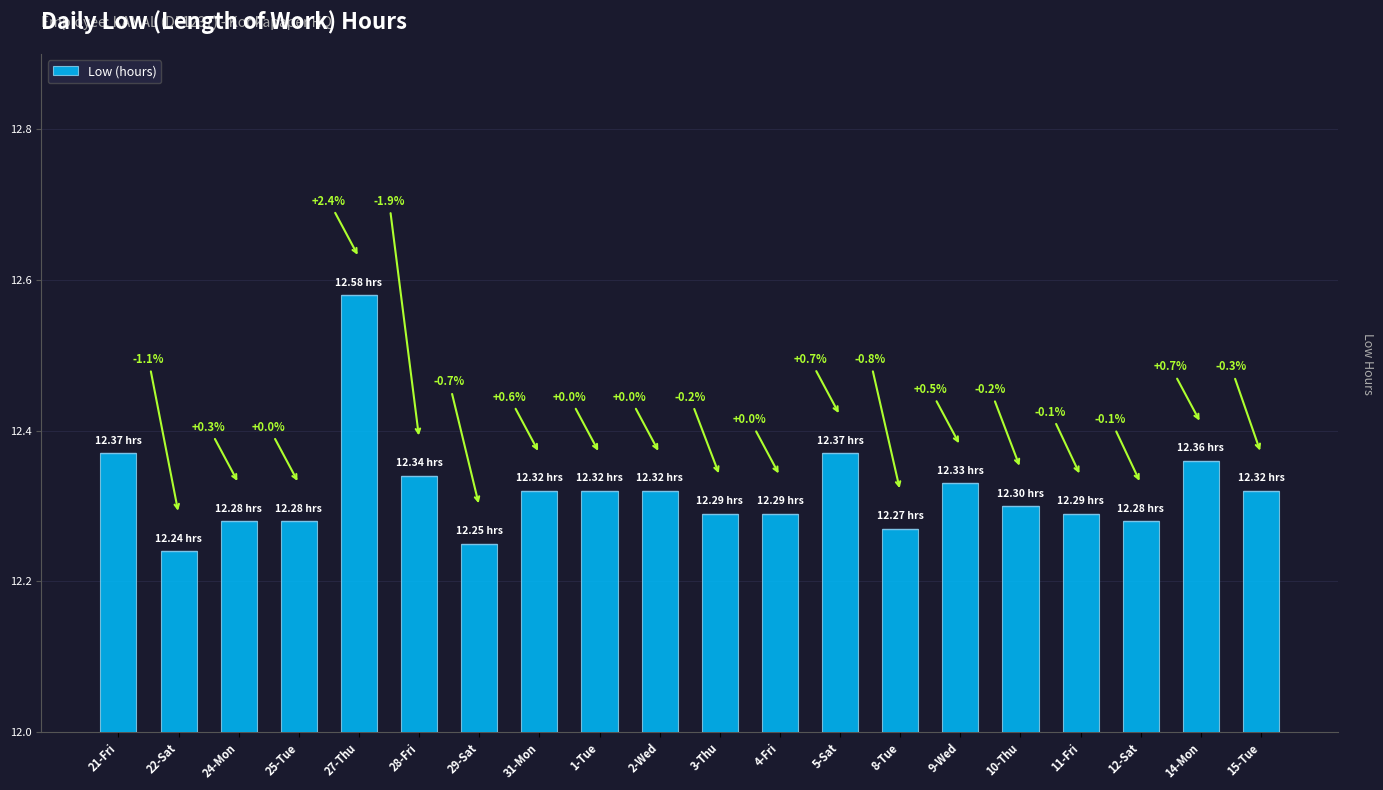

How many bars are there in total?

20